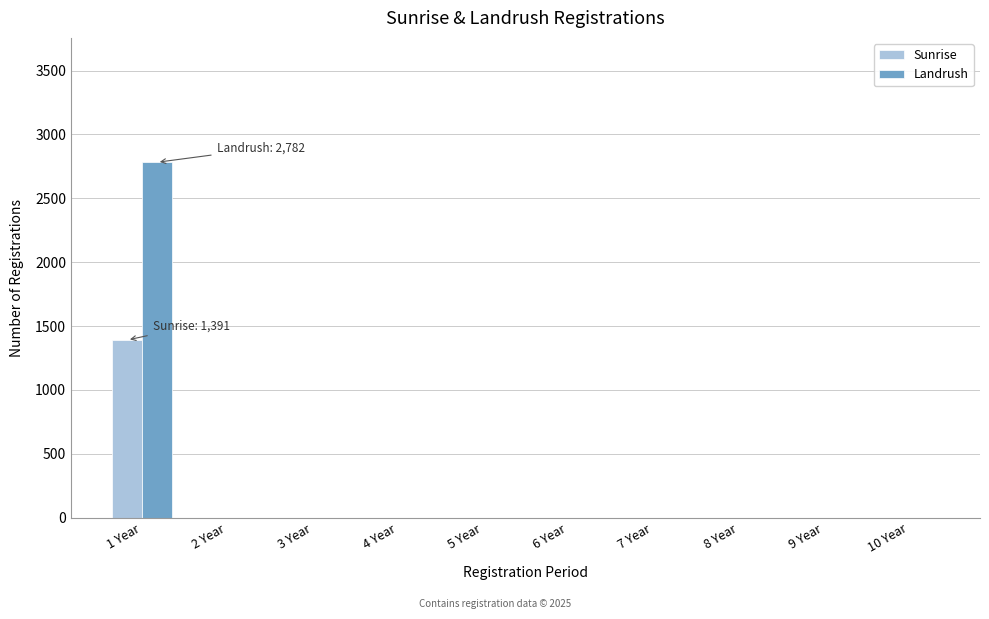

Reading right to left, list all the values displayed in this chart.

Sunrise: 10 Year=0	9 Year=0	8 Year=0	7 Year=0	6 Year=0	5 Year=0	4 Year=0	3 Year=0	2 Year=0	1 Year=1391
Landrush: 10 Year=0	9 Year=0	8 Year=0	7 Year=0	6 Year=0	5 Year=0	4 Year=0	3 Year=0	2 Year=0	1 Year=2782